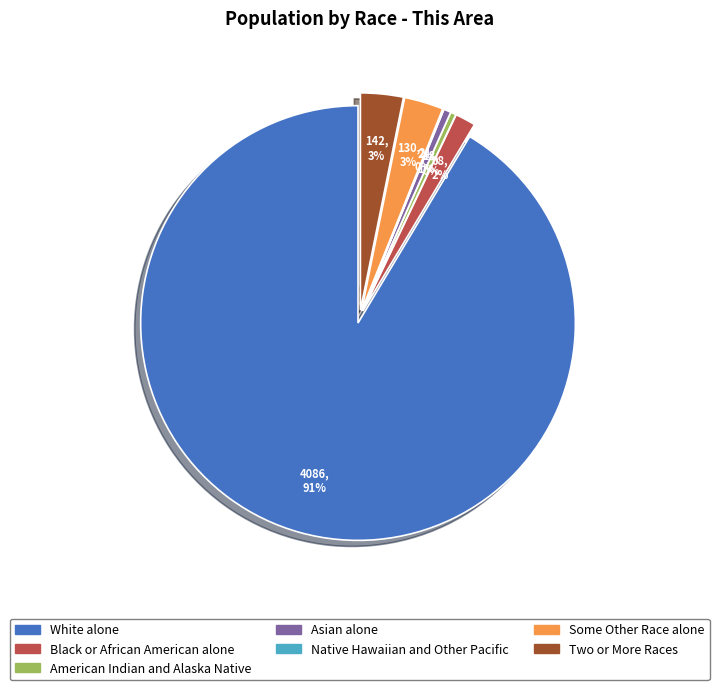

To the nearest percent, what is the difference between the American Indian and Alaska Native and Two or More Races slice percentages?

3%